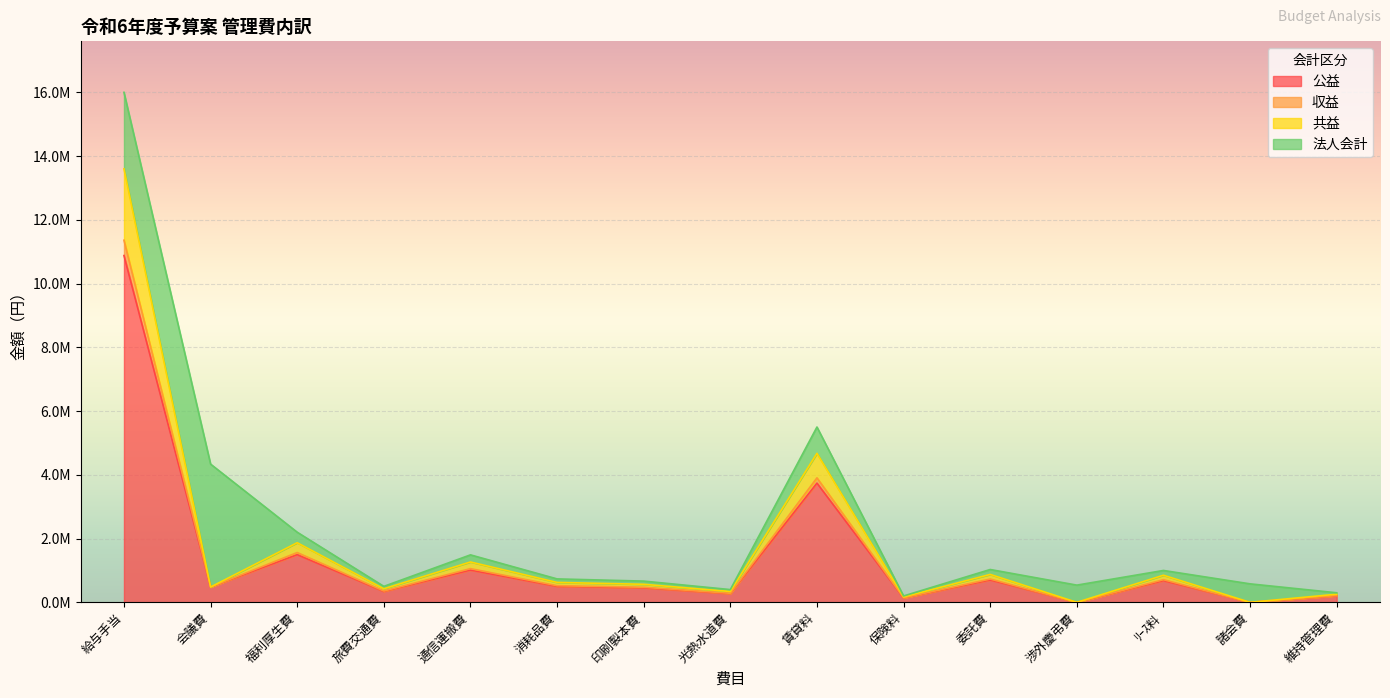

What are all the series names shown in the legend?

公益, 収益, 共益, 法人会計